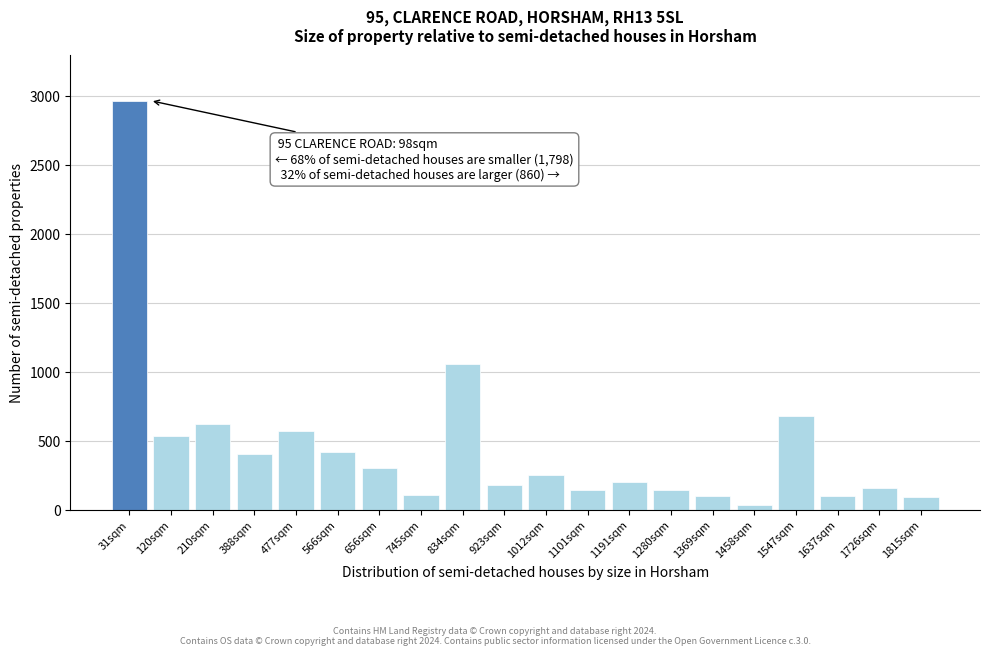

What is the change in value from 656sqm to 834sqm?

+754.4